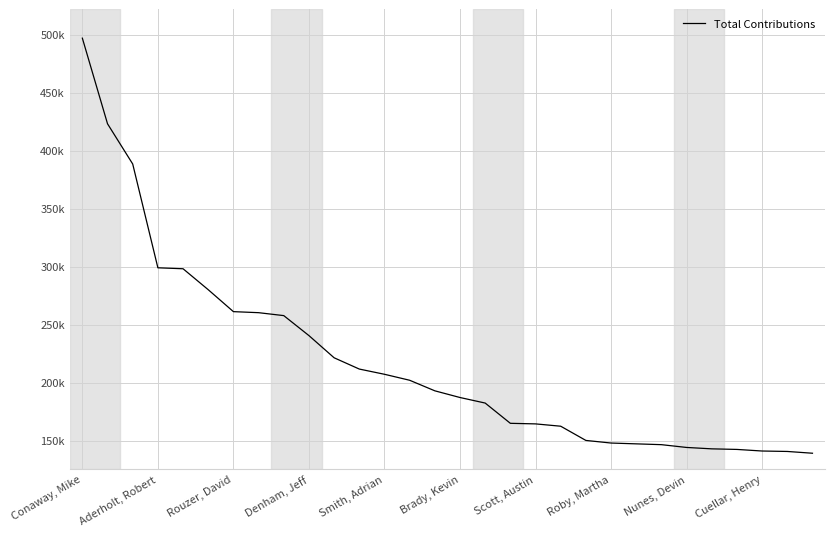

What is the difference between the second highest and minimum values?

283855